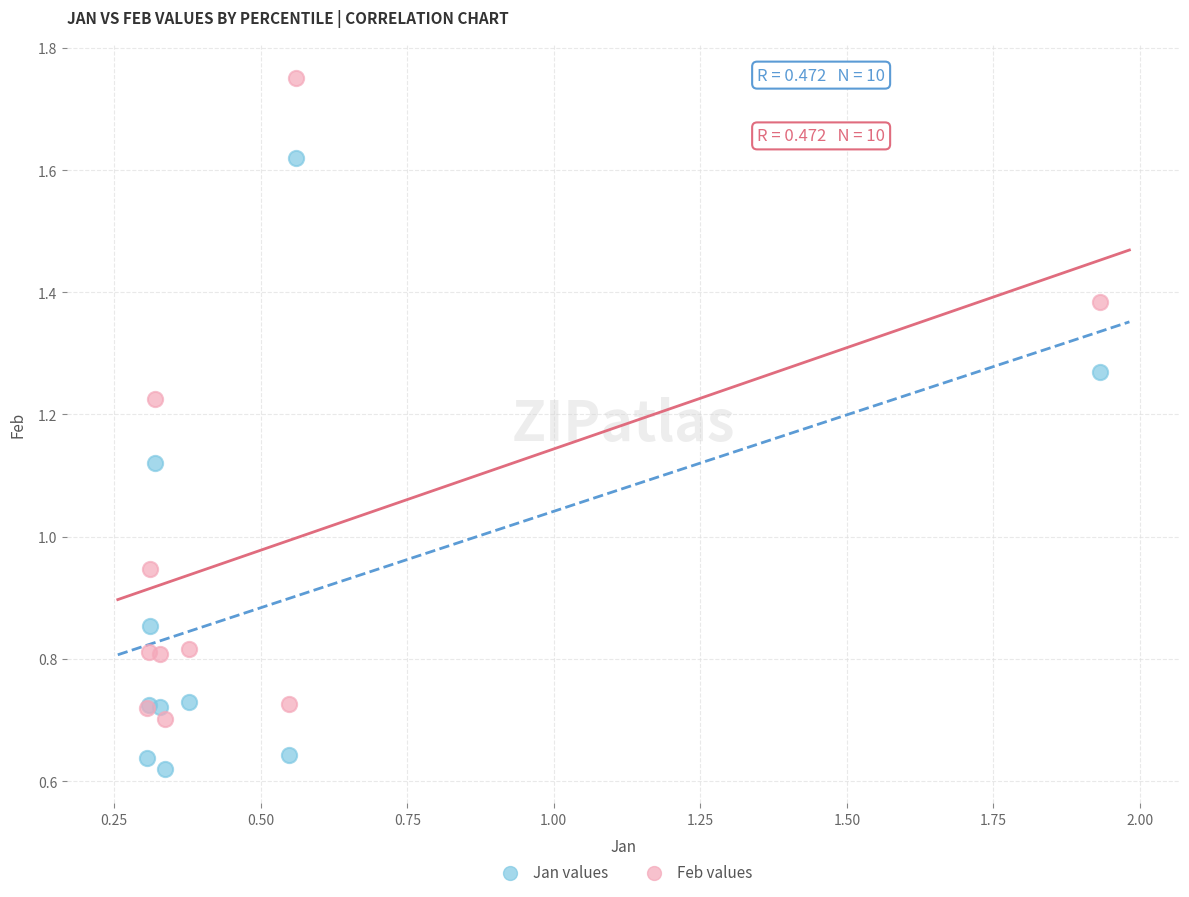

Which series has the widest spread of Y values?

Feb values